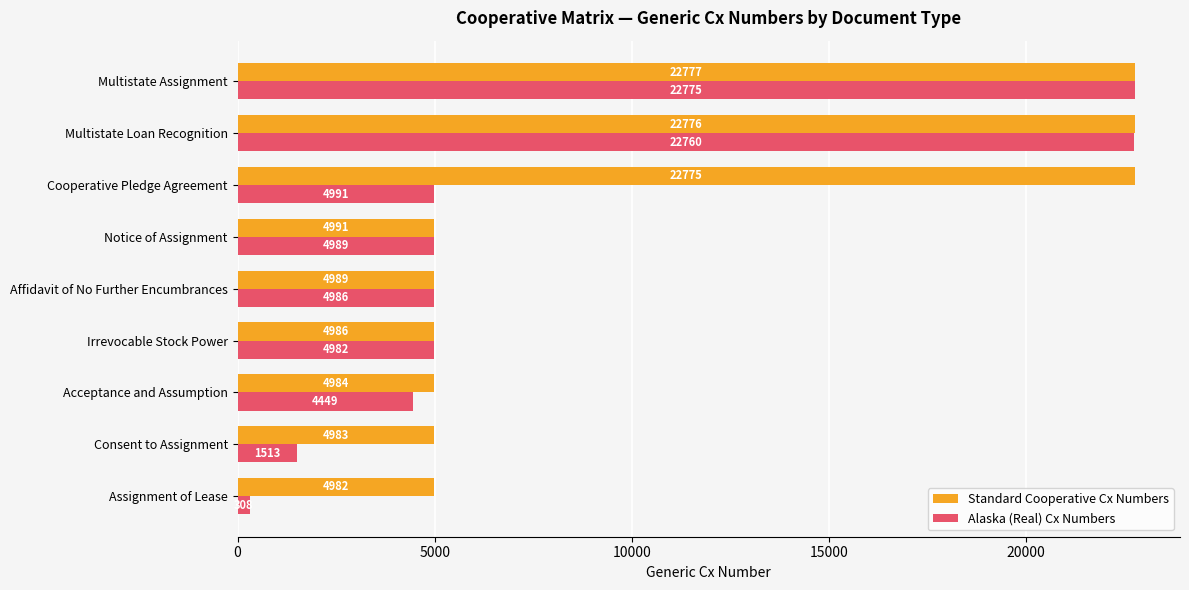

Read the Alaska (Real) Cx Numbers value at Cooperative Pledge Agreement.

4991